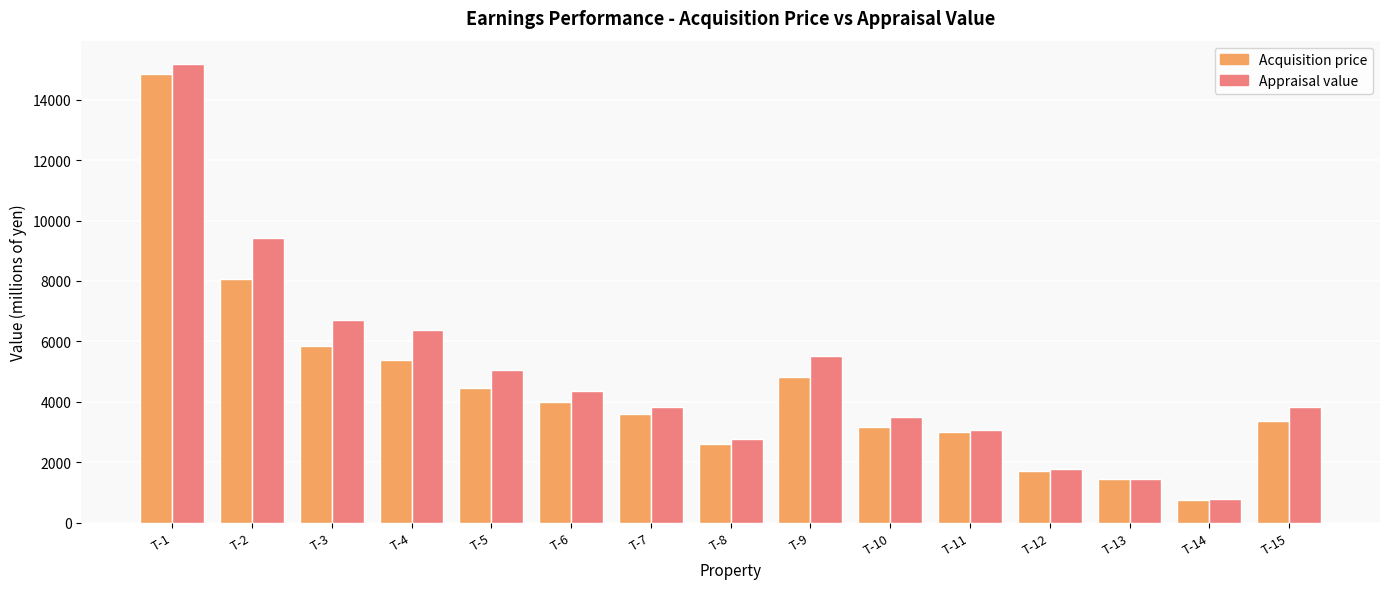

List the series in order of their overall mean, highest first.

Appraisal value, Acquisition price